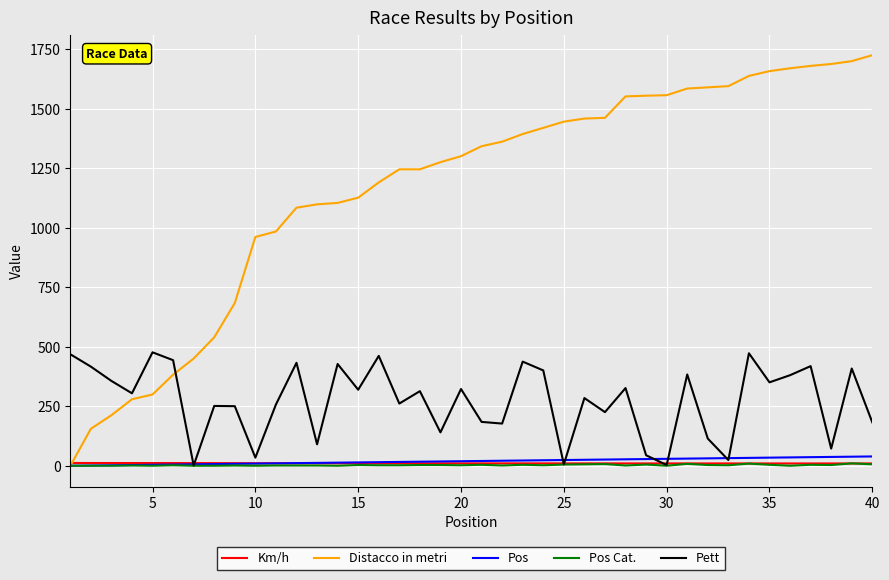

Which series has the widest spread of values?

Distacco in metri